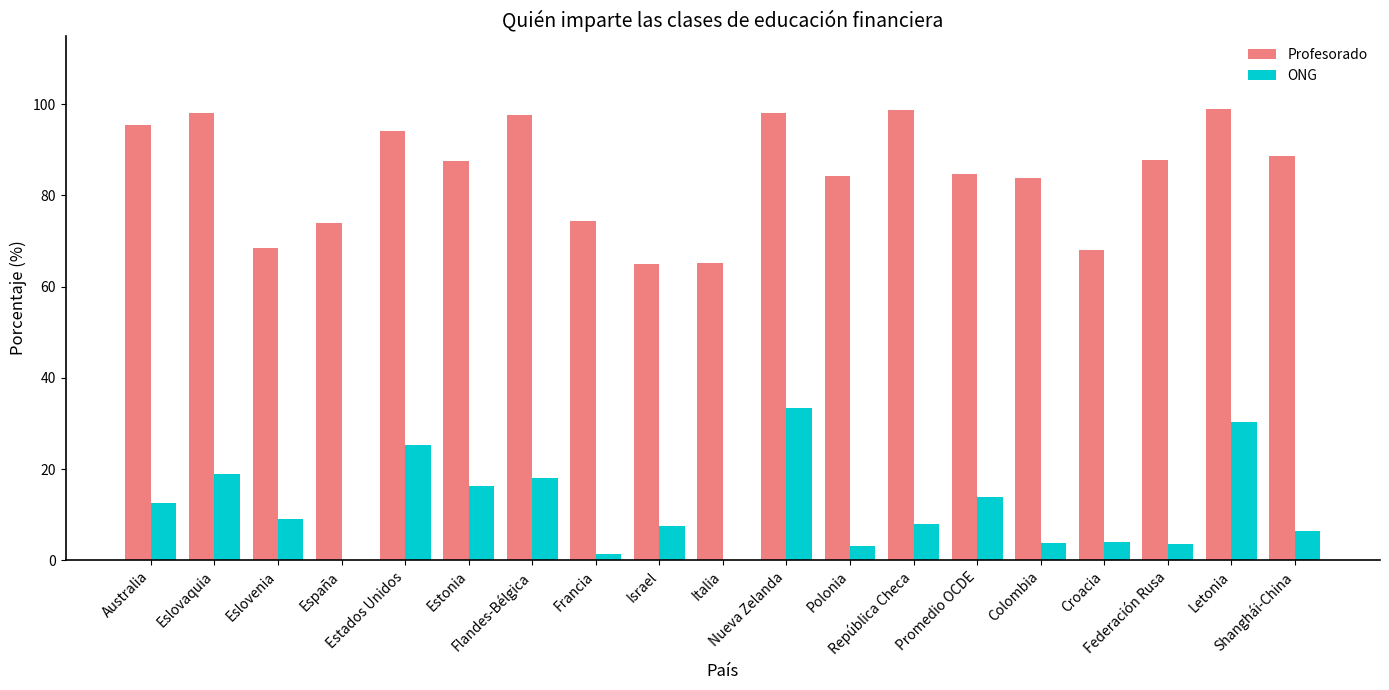

What is the greatest value displayed?

98.9